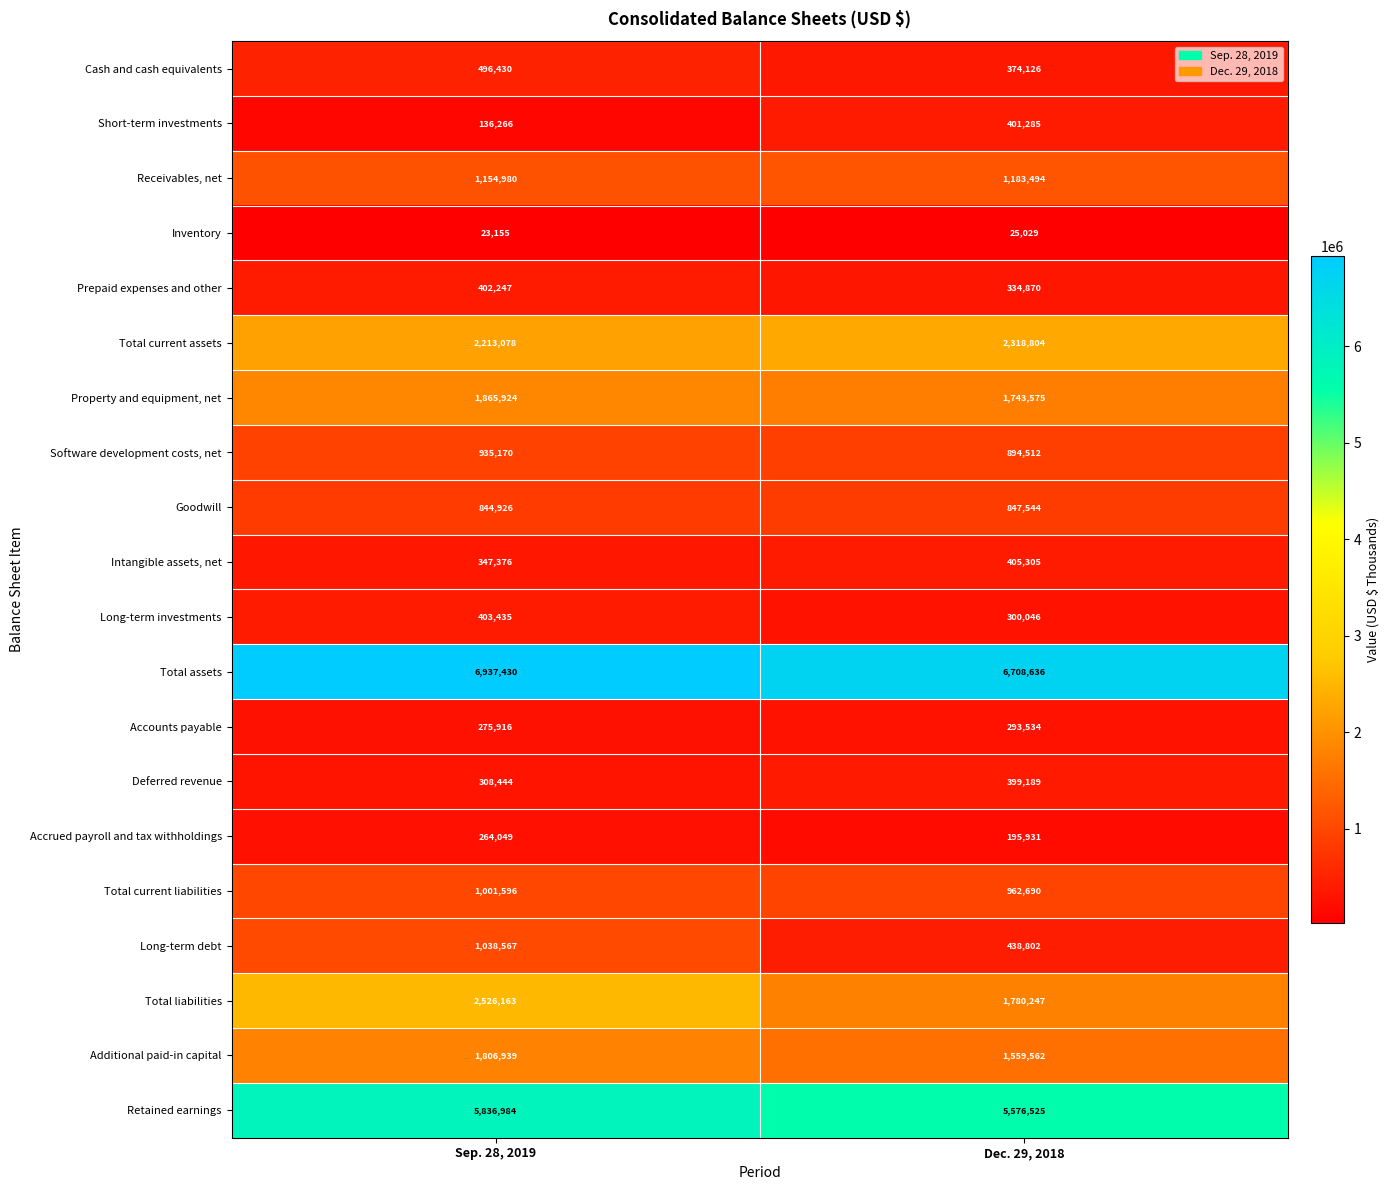

What is the sum of the Long-term investments values at Dec. 29, 2018 and Sep. 28, 2019?

703481